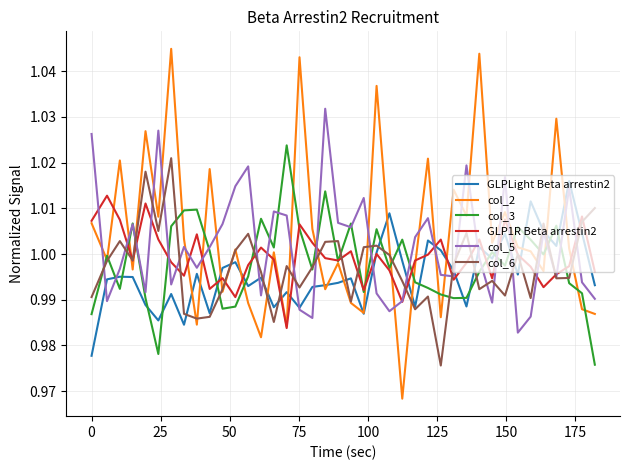

True or false: GLPLight Beta arrestin2 and col_3 intersect in this chart.

True